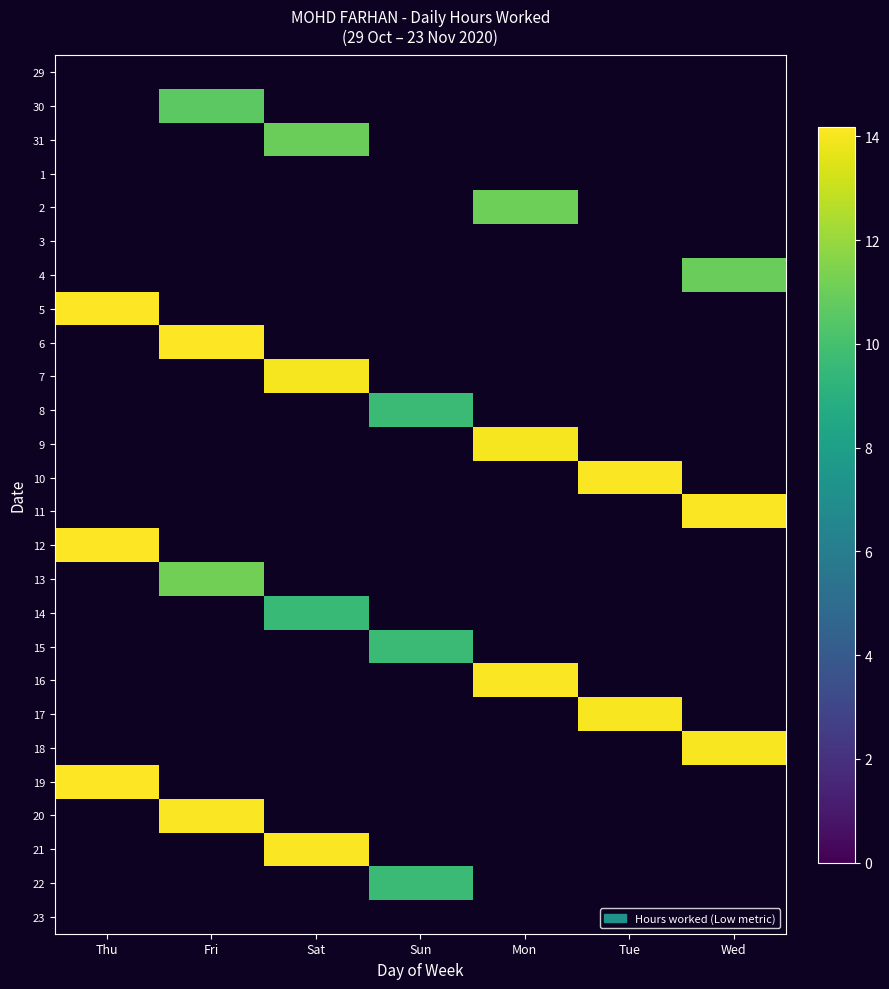

At which label is 19 closest to 14?

Thu